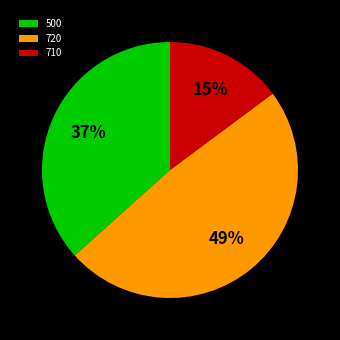

What is the ratio of the value at 720 to the value at 500?

1.3